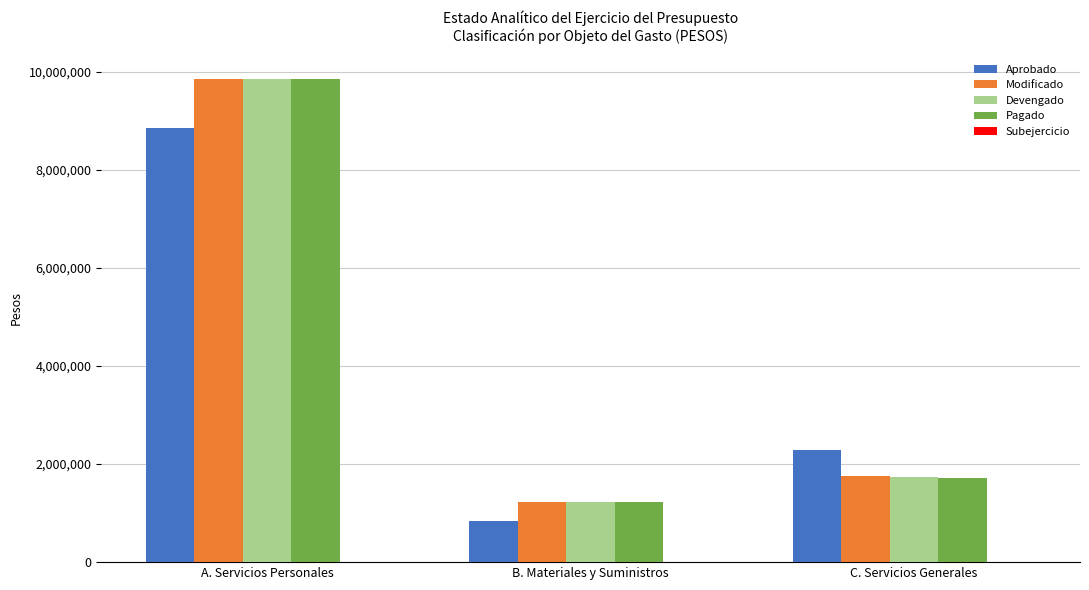

Which label corresponds to the largest value in the chart?

A. Servicios Personales